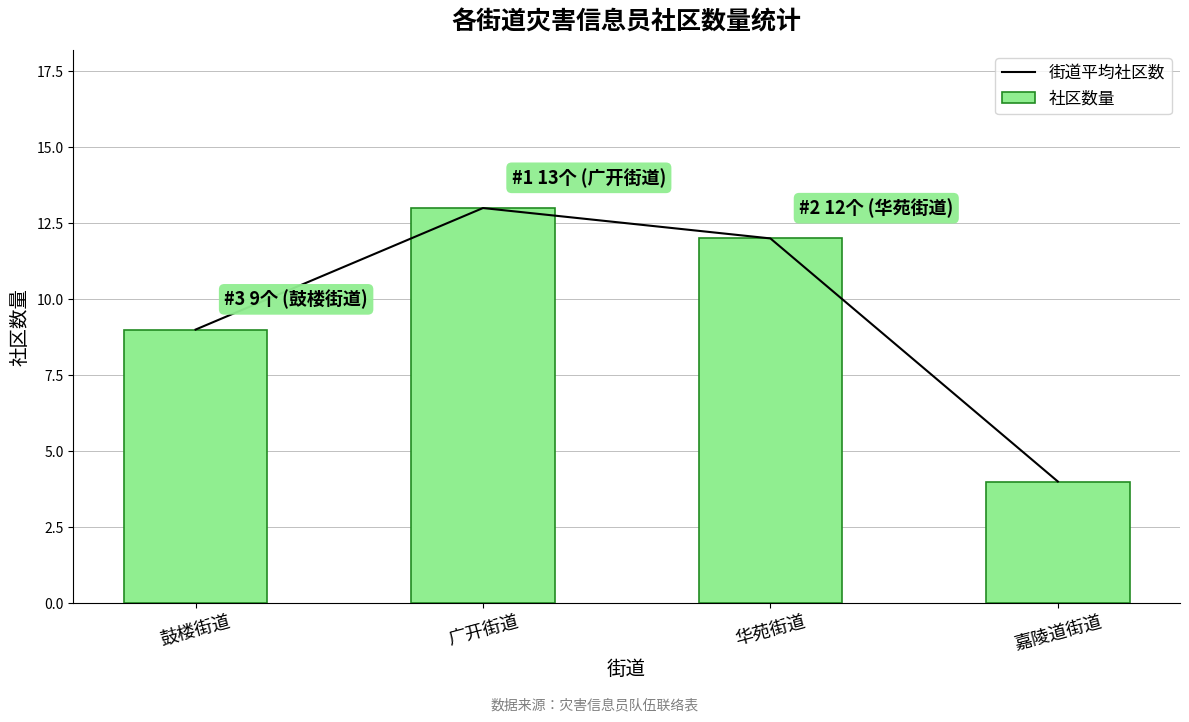

How many interior local peaks does the 街道平均社区数 series have?

1